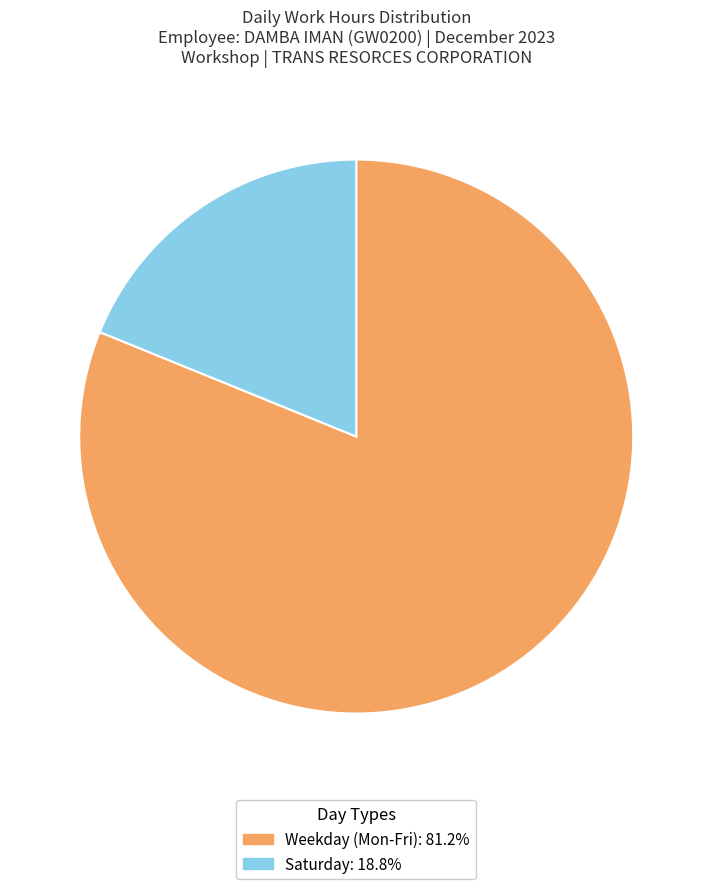

Is there a majority slice in this chart?

Yes